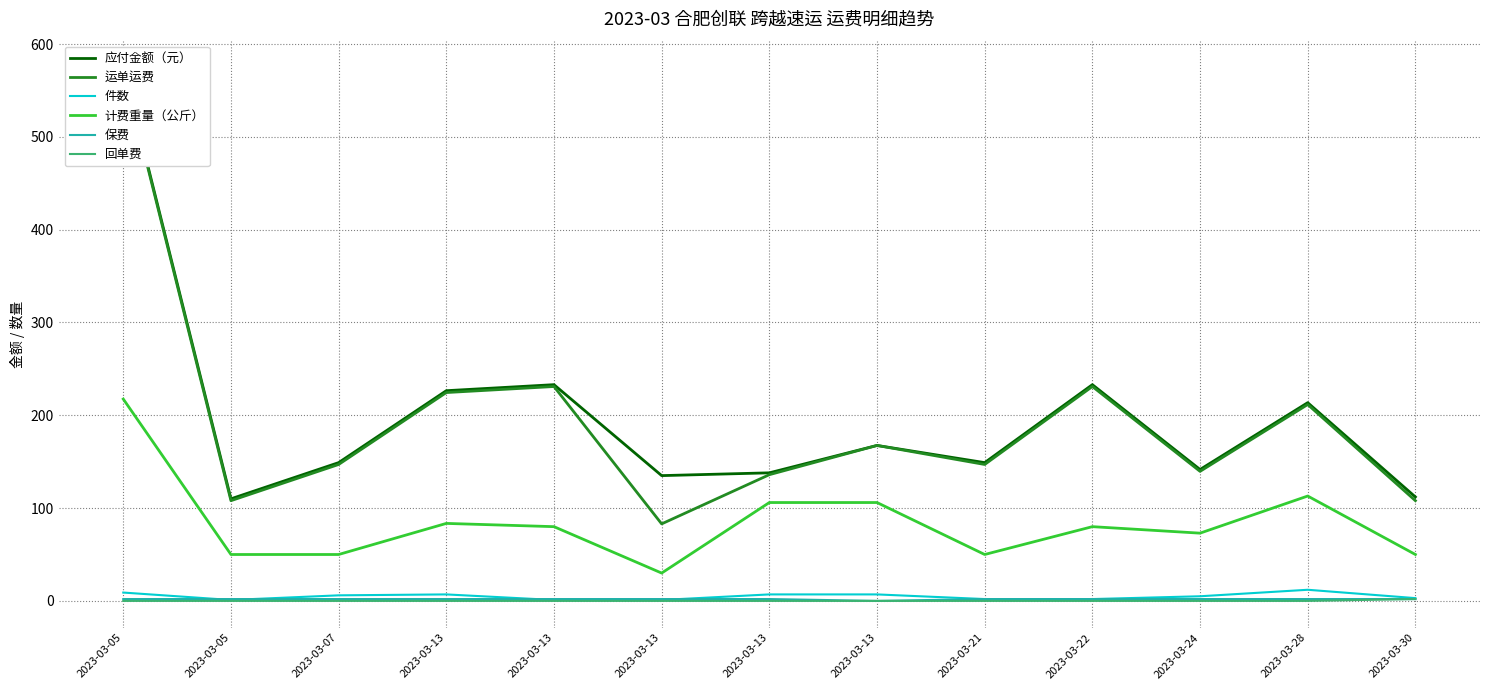

The 件数 series shows 7.0 at 2023-03-13. True or false?

True